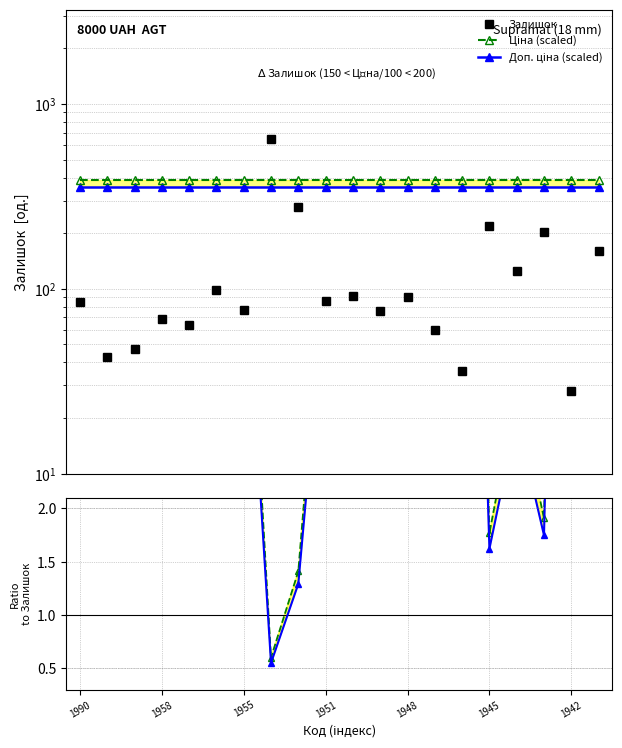

What is the sum of the Залишок values at 14 and 8?

312.0